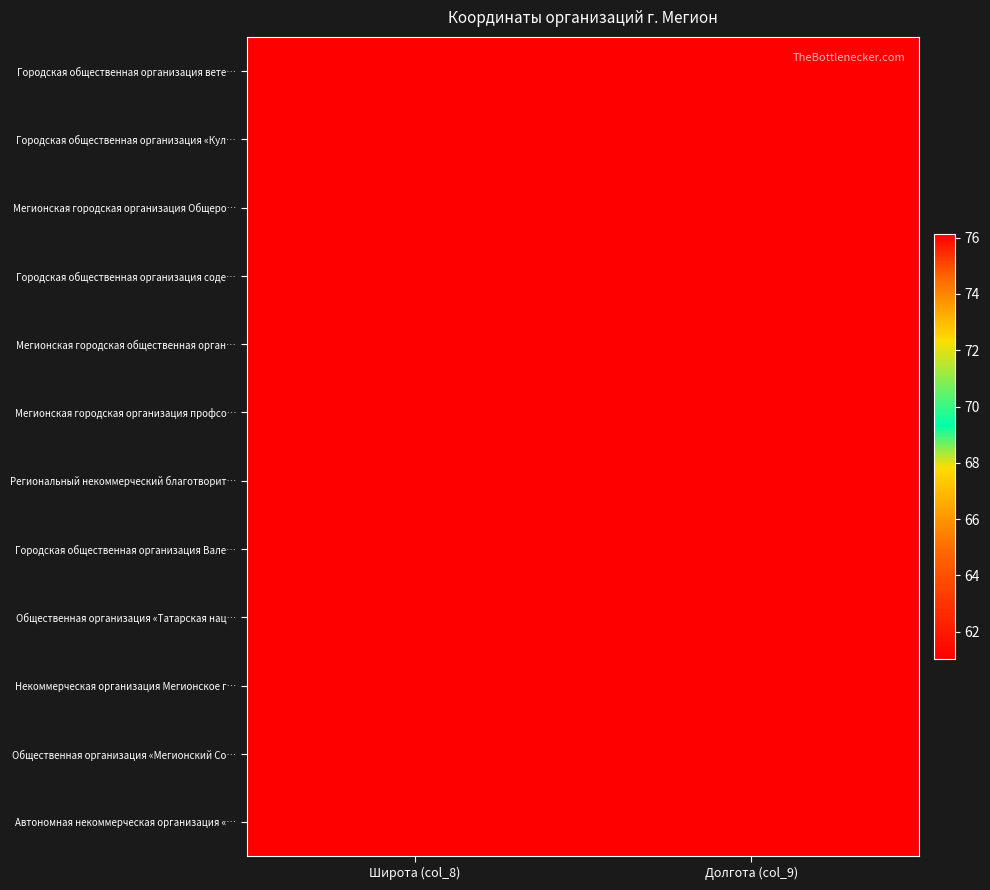

What is the total value across all series at Широта (col_8)?

732.4